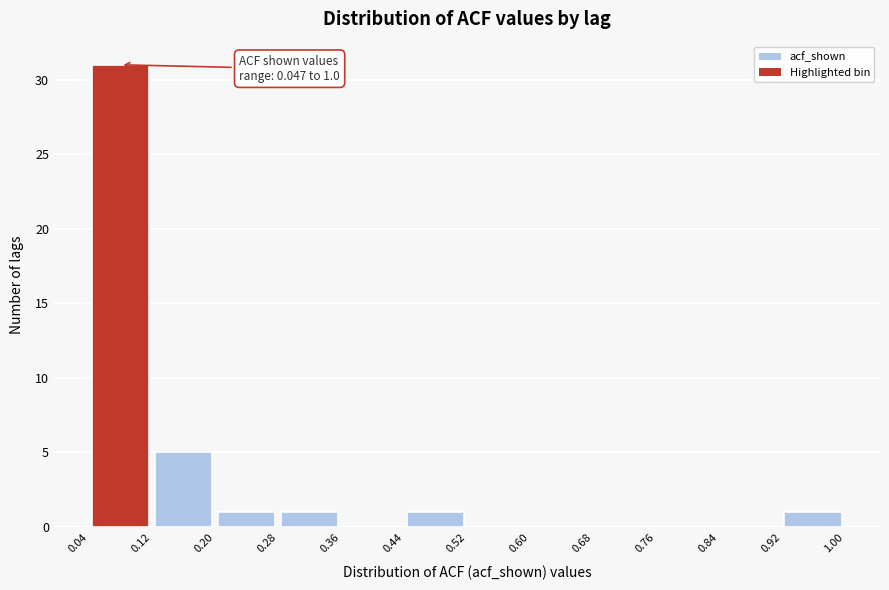

Which range on the x-axis has the tallest bar?

0.04 to 0.12